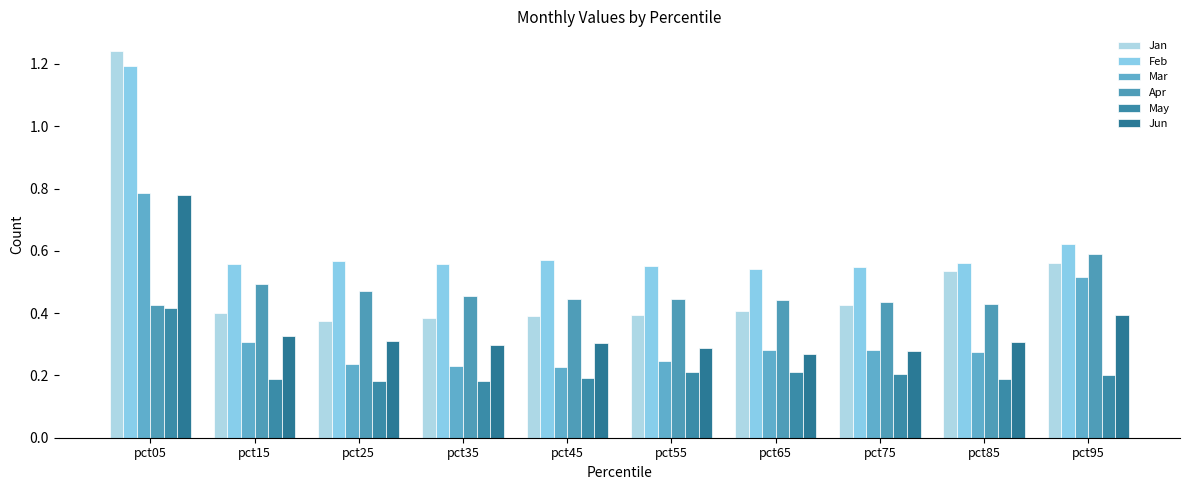

What is the spread (max minus min) of values at pct45?

0.4